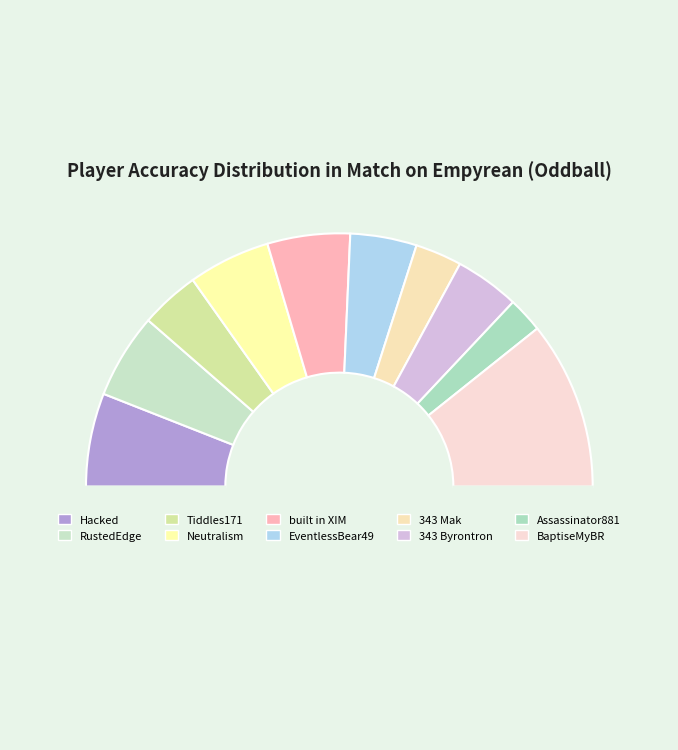

How many segments does this pie chart have?

11